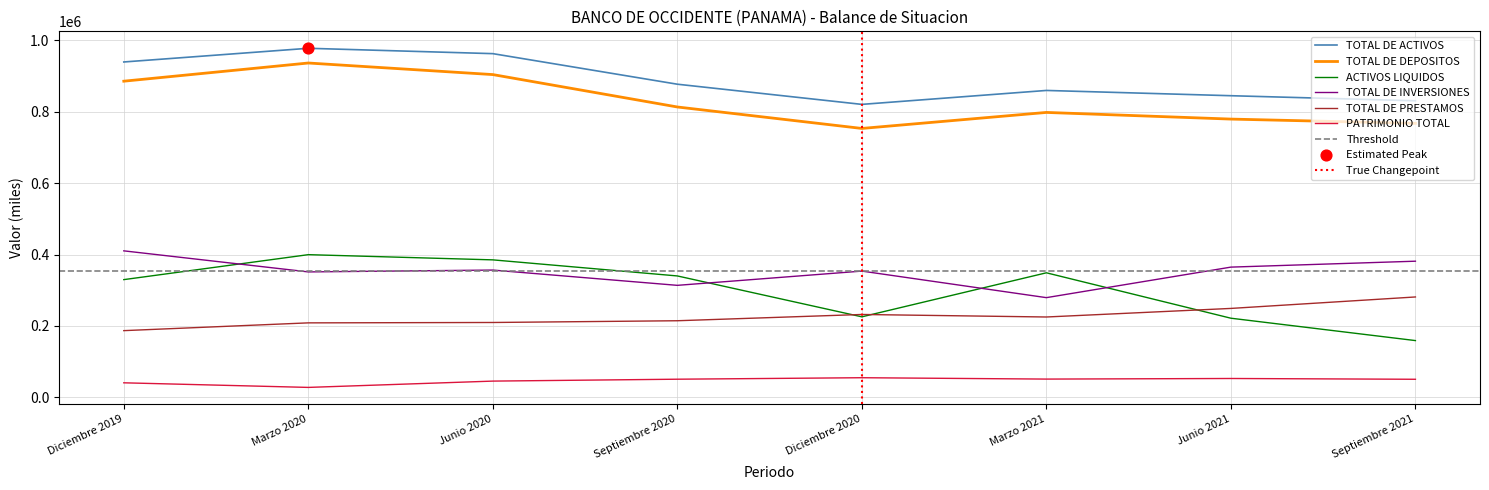

What is the total value across all series at Septiembre 2021?

2469534.1